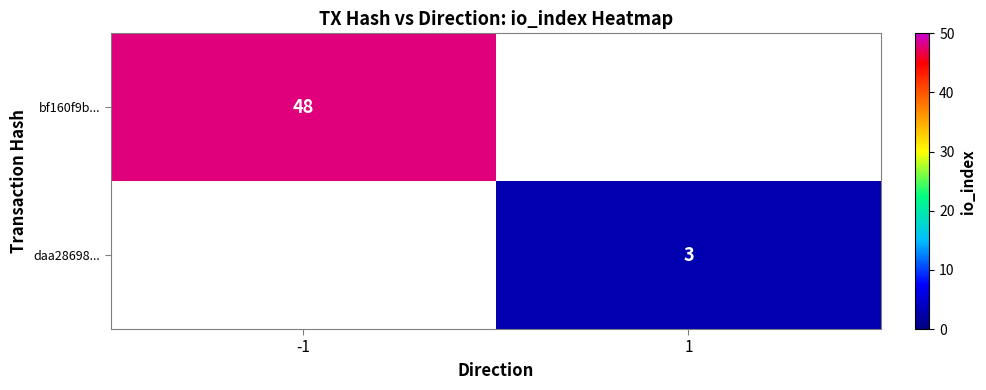

The value of daa28698... at 1 is 1. True or false?

False